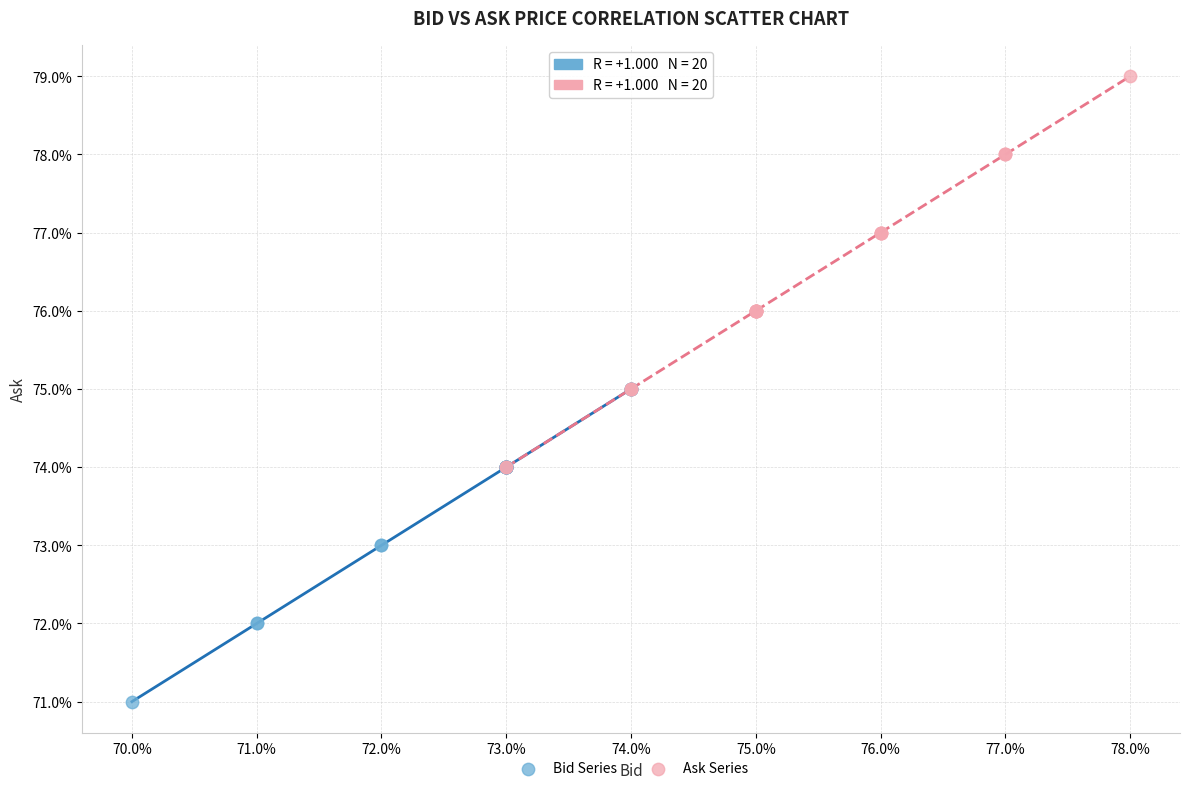

Which series has the largest Y range (max minus min)?

Ask Series